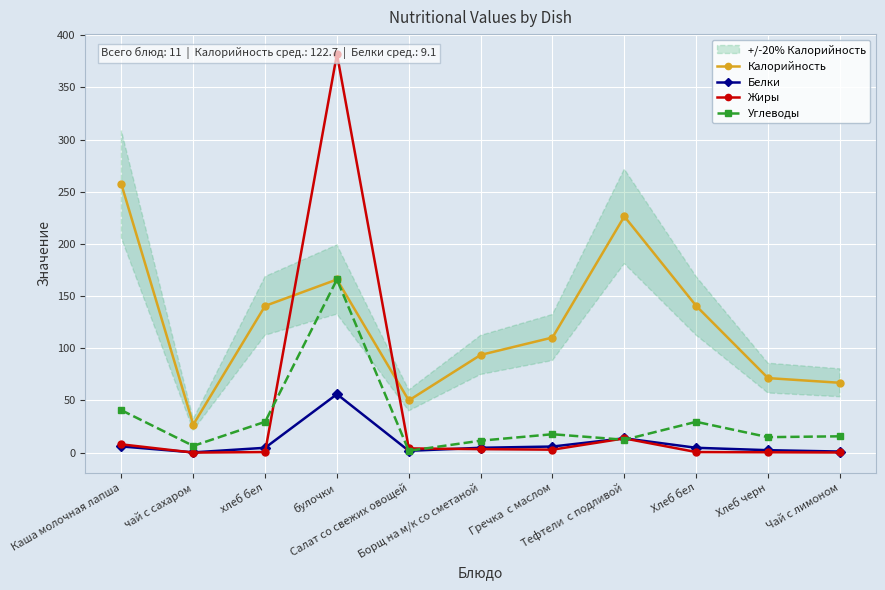

Which series ends up on top after the final intersection of Углеводы and Жиры?

Углеводы